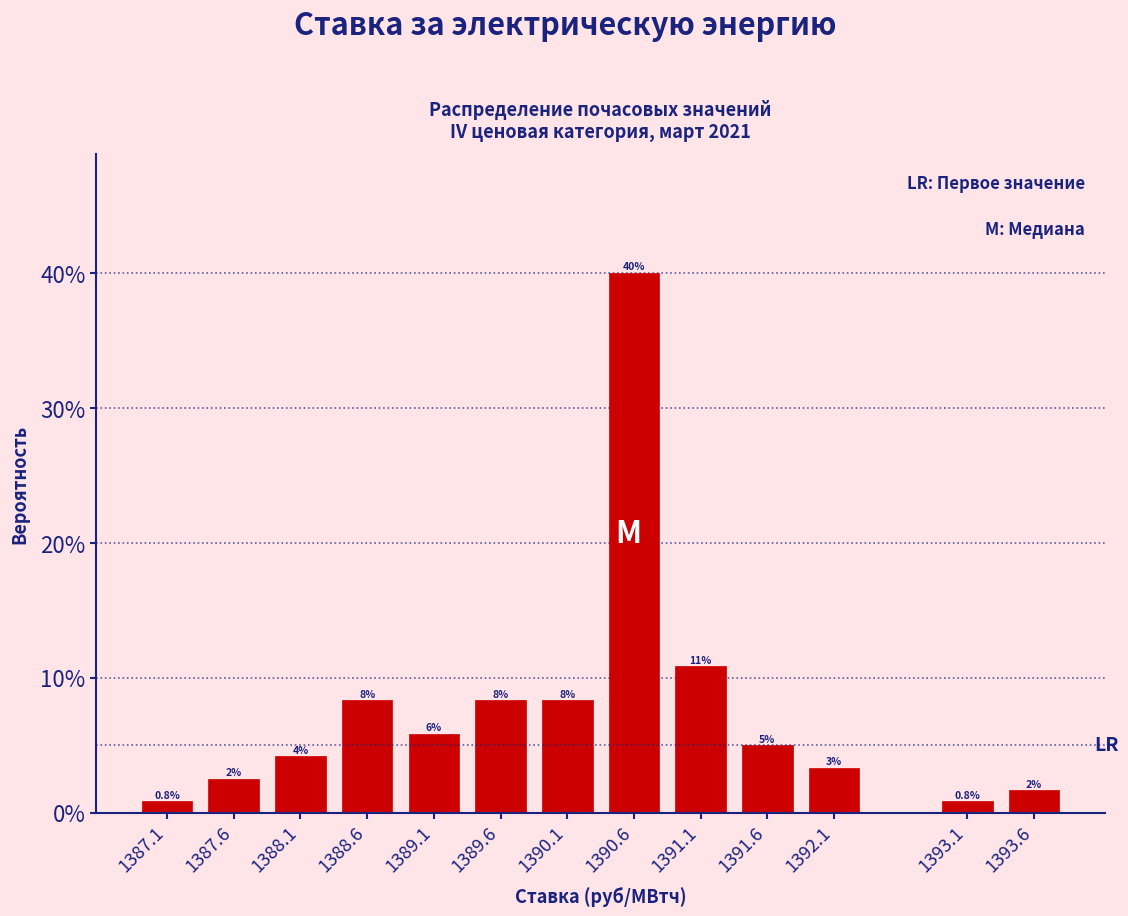

Does the chart contain any negative values?

No